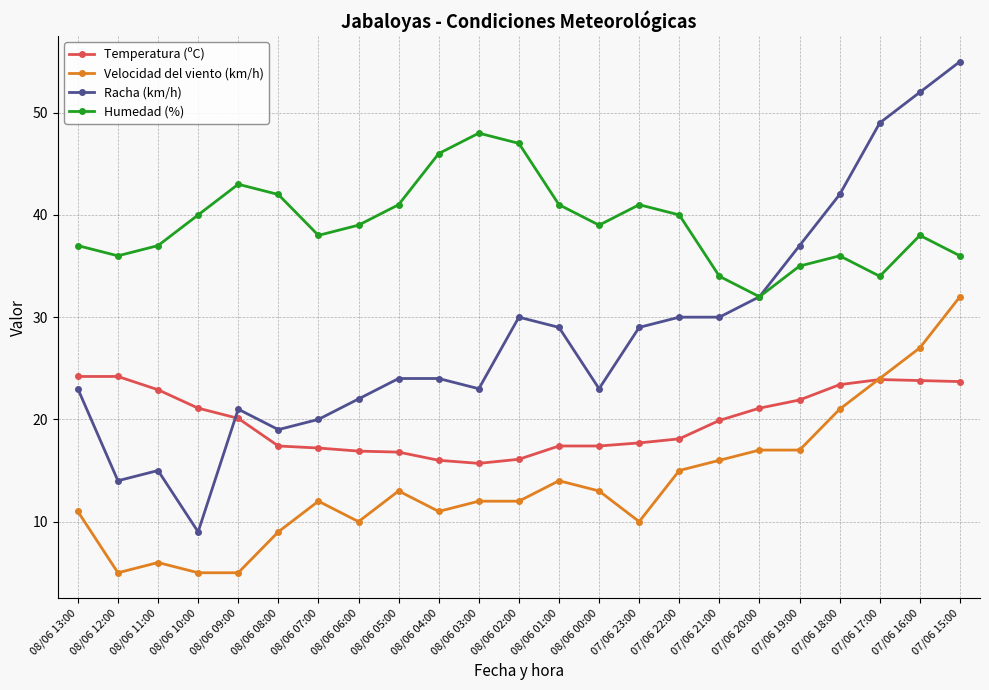

Is the value of Humedad (%) at 08/06 00:00 greater than the value of Velocidad del viento (km/h) at 08/06 06:00?

Yes